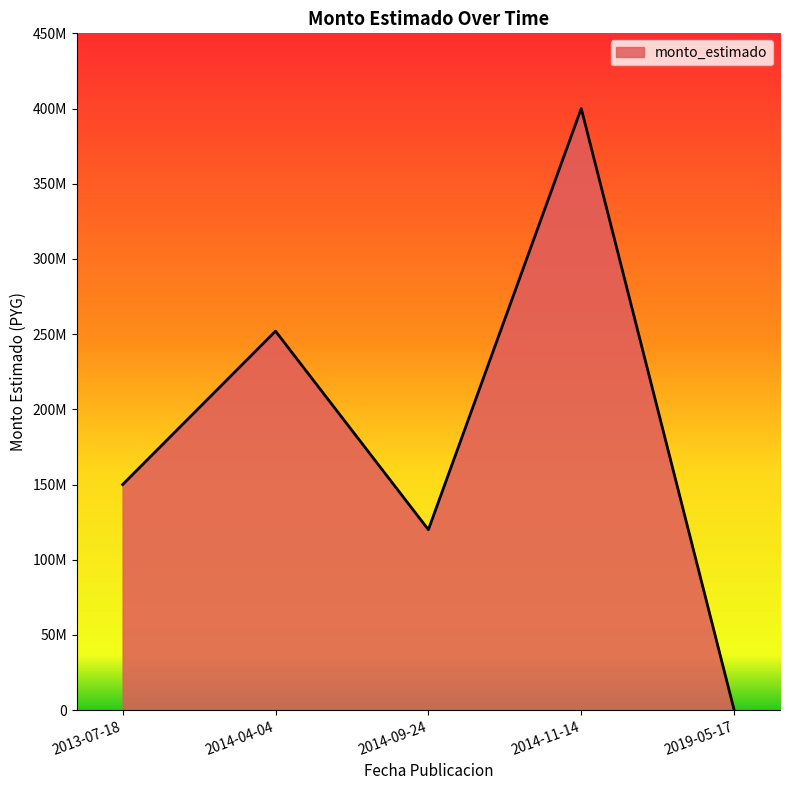

Between 2014-04-04 and 2014-09-24, which is larger?

2014-04-04